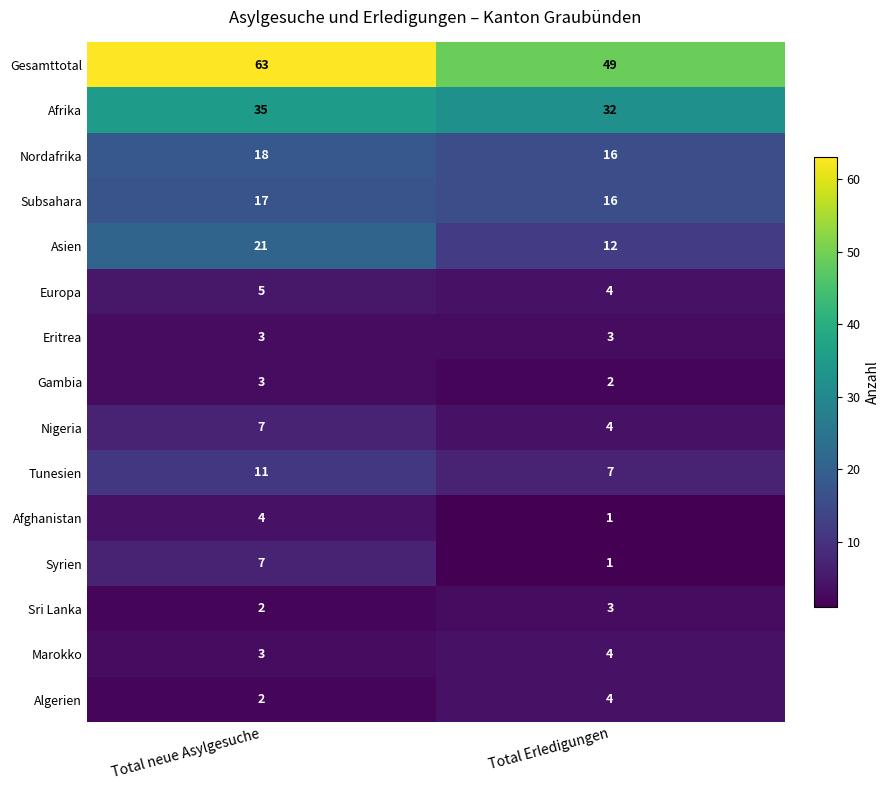

Which category has the highest value in the Nigeria series?

Total neue Asylgesuche